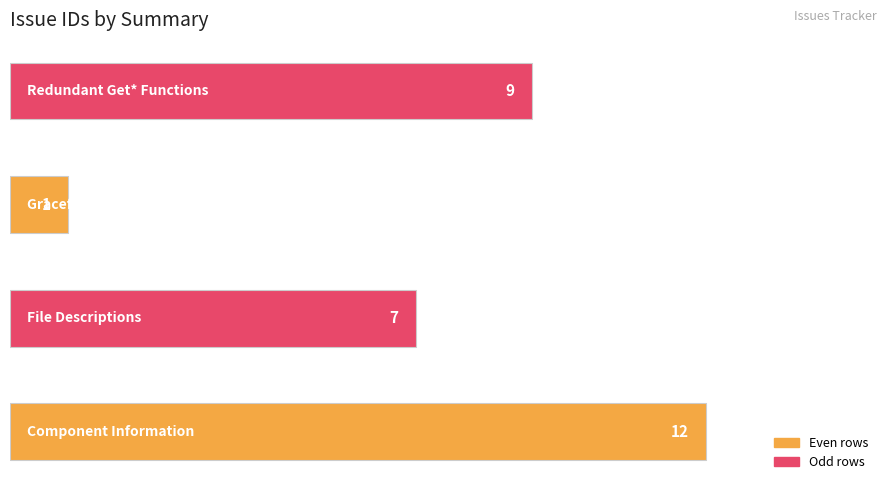

What is the sum of all values?

29